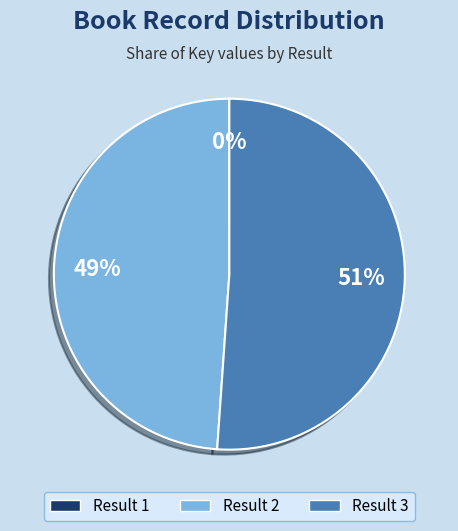

Is there a majority slice in this chart?

Yes